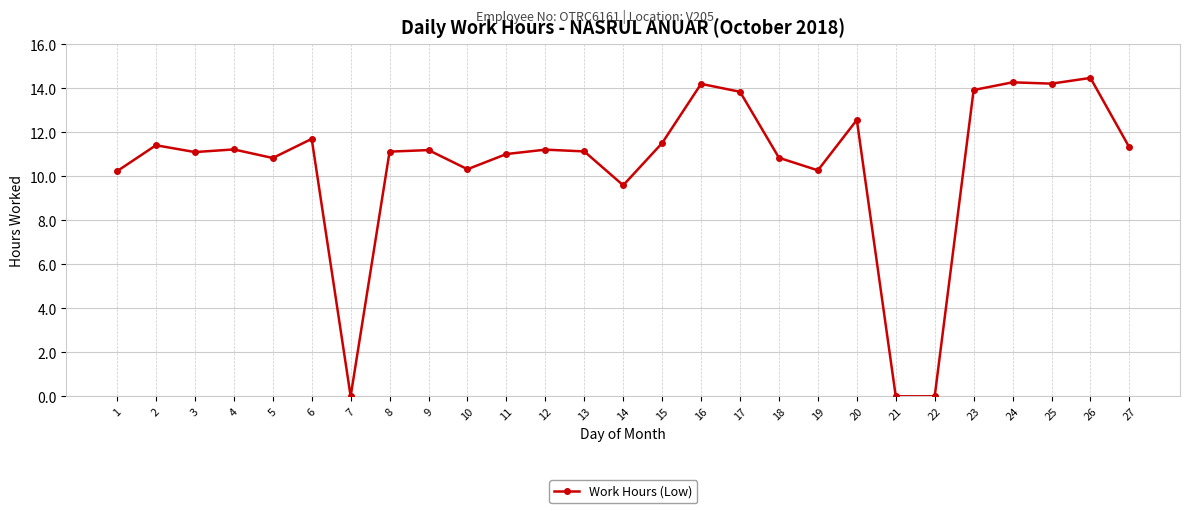

What is the difference between the second highest and minimum values?

14.3